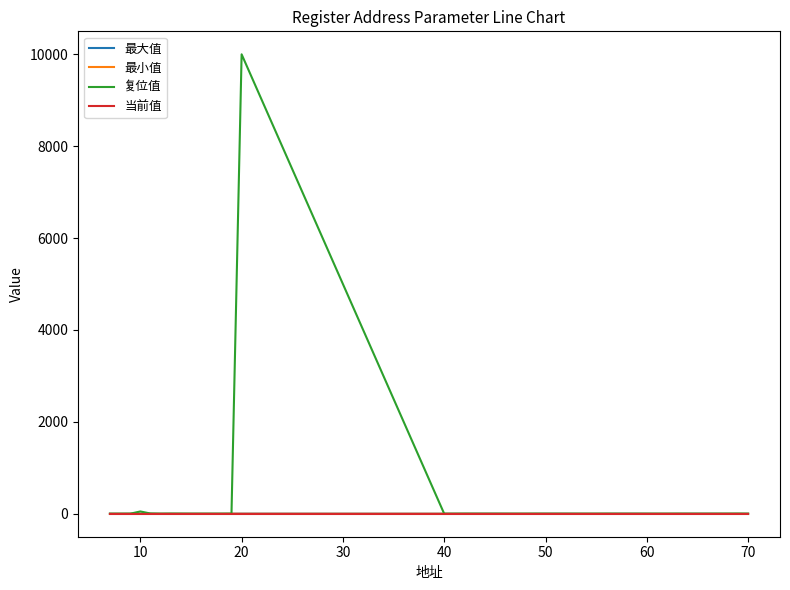

Which series has the largest range (max minus min)?

复位值